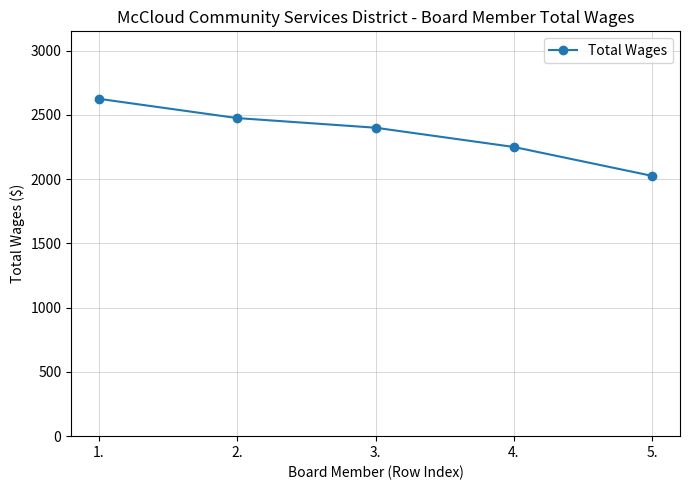

How many values are between 2250 and 2475?

3